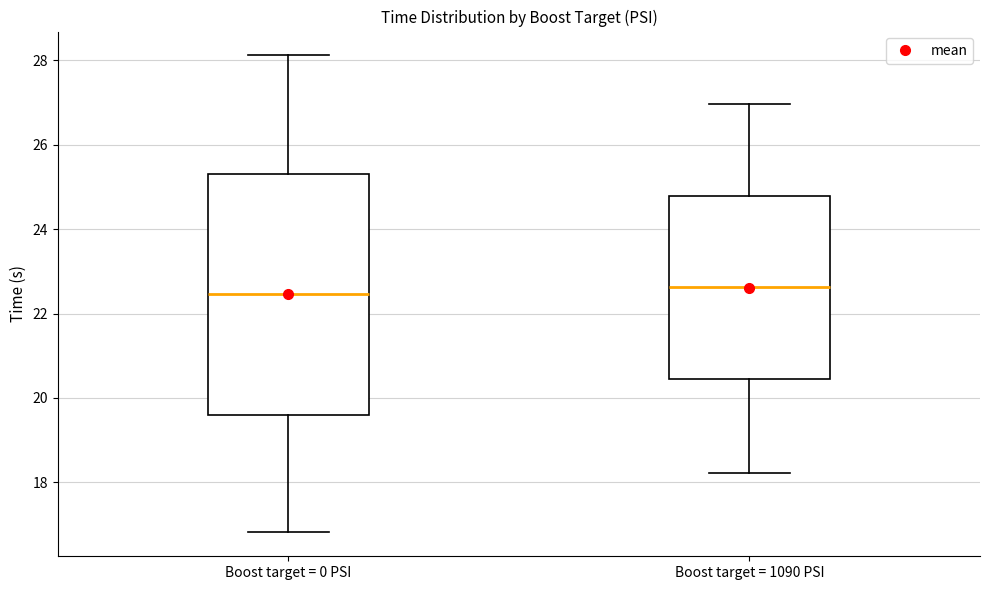

Reading left to right, read every box against the y-axis: the position of its median line, the range the box covers, and the ends of its whiskers. The values are not printed on the chart, so give them approximately, as read against the axis.

Boost target = 0 PSI: median 22.4, box 19.6 to 25.4, whiskers 16.8 to 28.2
Boost target = 1090 PSI: median 22.6, box 20.4 to 24.8, whiskers 18.2 to 27.0